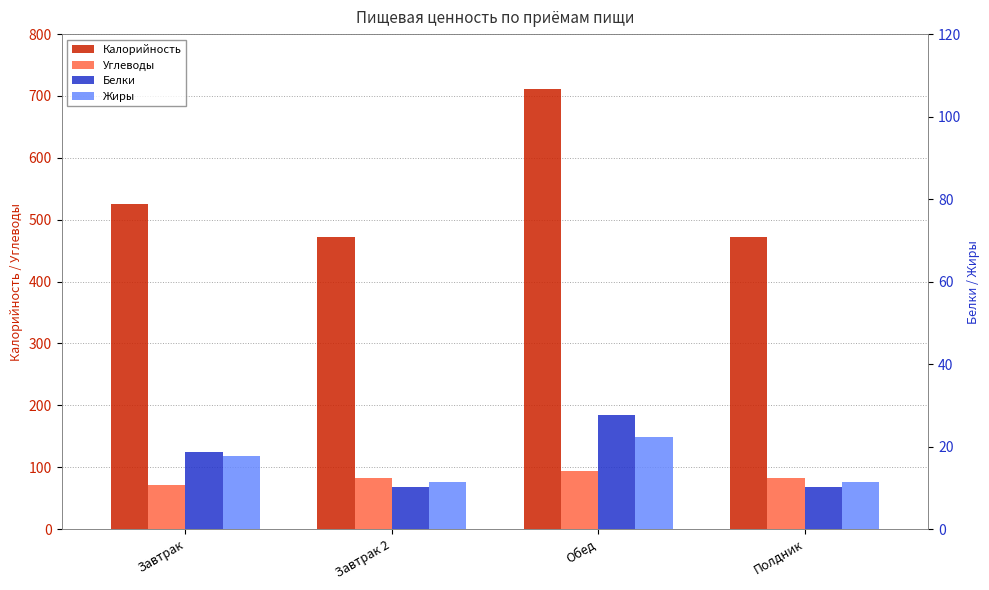

Is the value of Углеводы at Завтрак 2 greater than the value of Жиры at Завтрак?

Yes